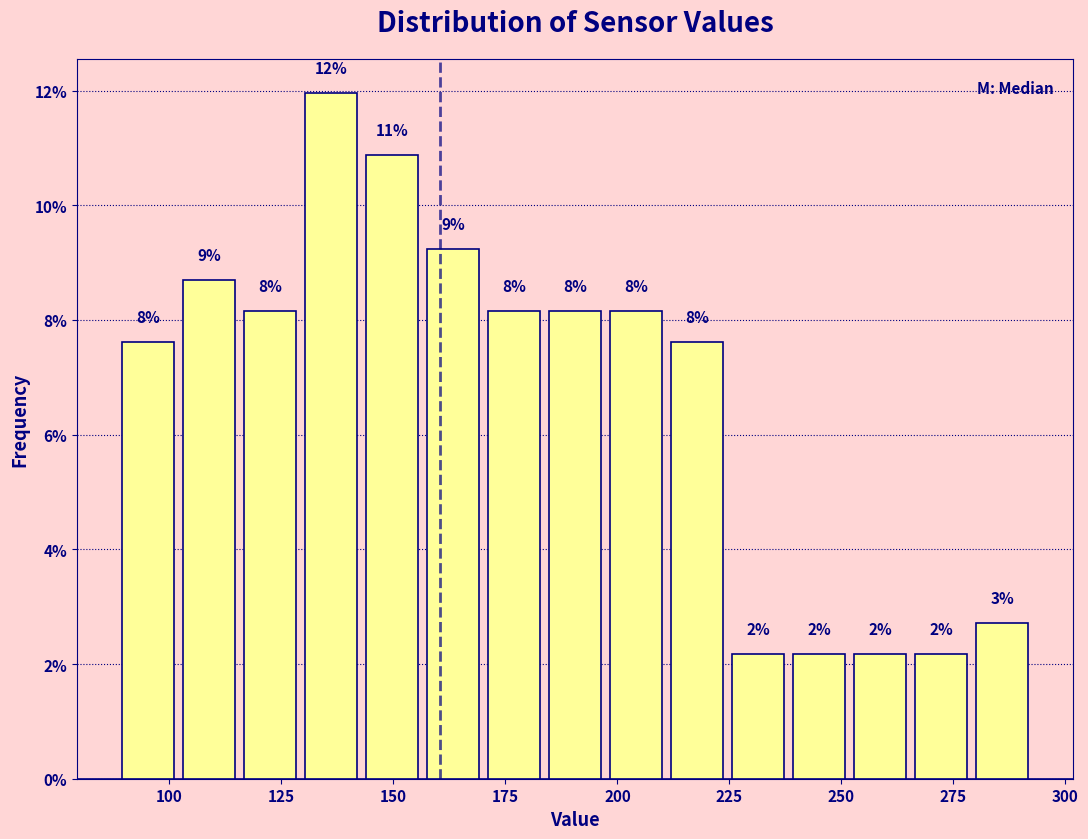

Around what value on the x-axis is the tallest bar? Give the approximate position of its centre, as read against the axis.

135